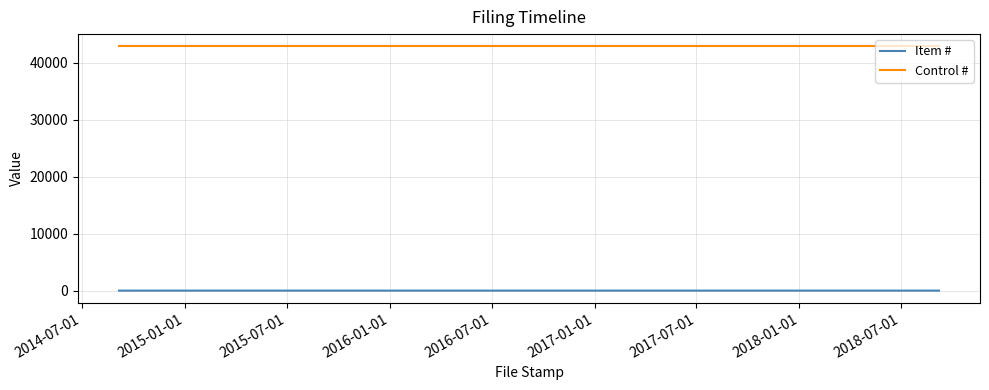

Which series has the largest total across all categories?

Control #